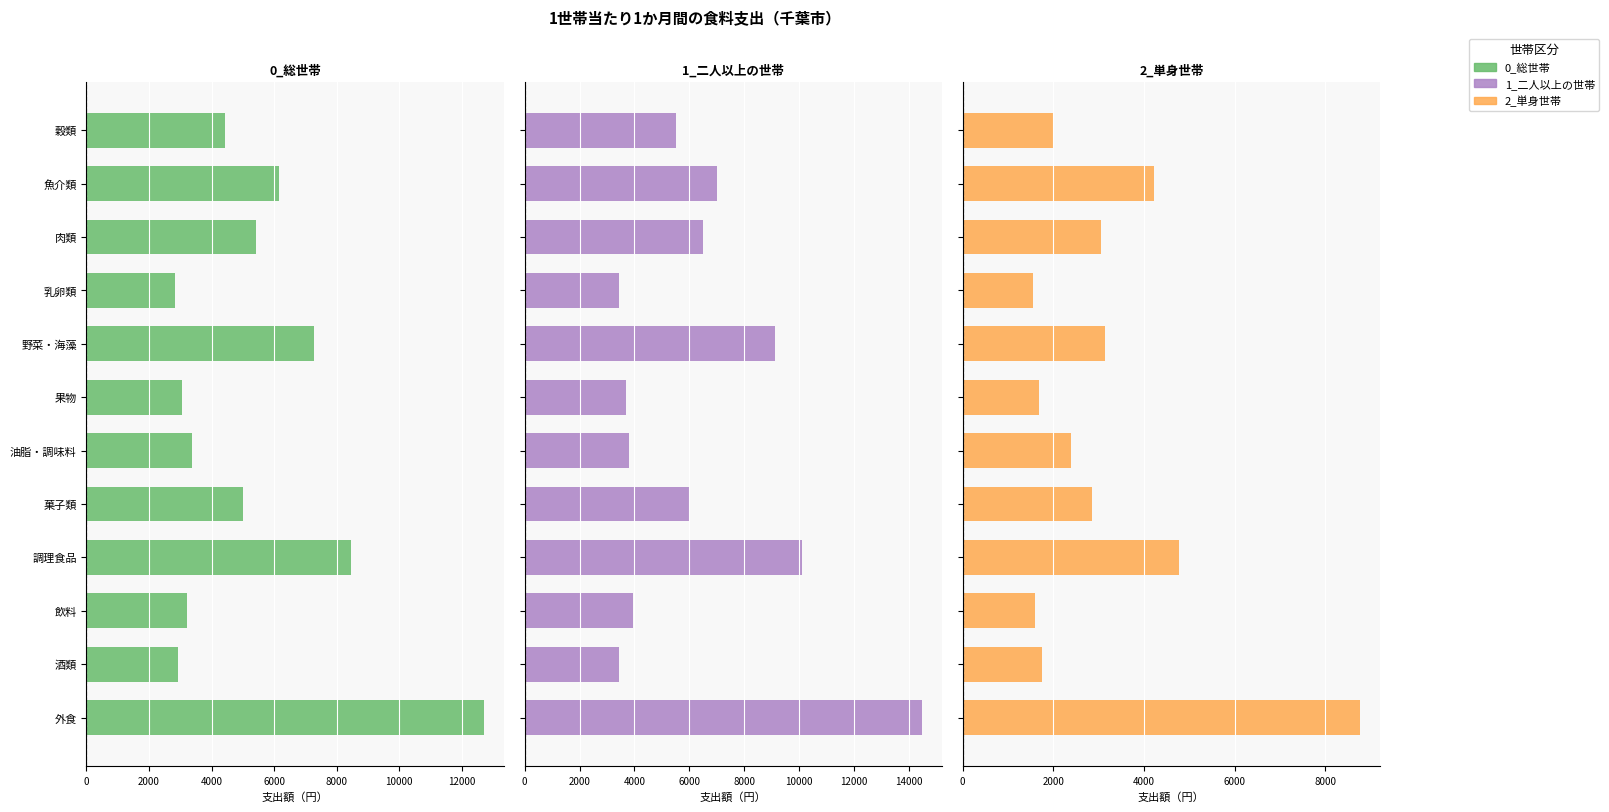

The 1_二人以上の世帯 series shows 4516 at 酒類. True or false?

False